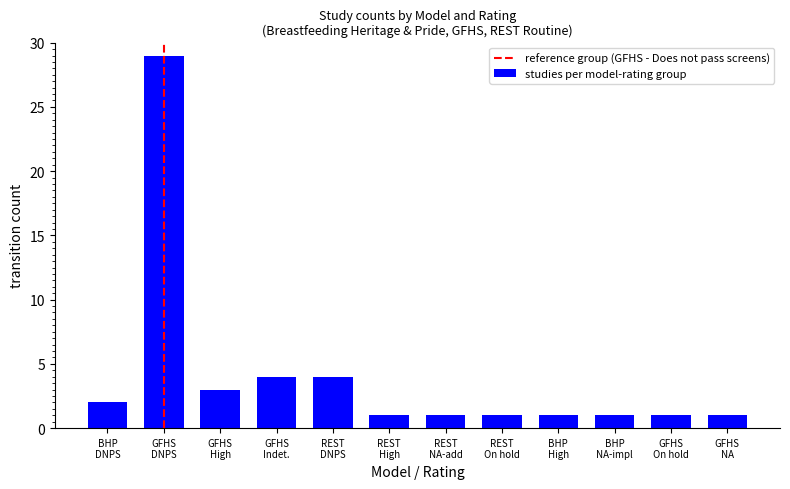

What is the greatest value displayed?

29